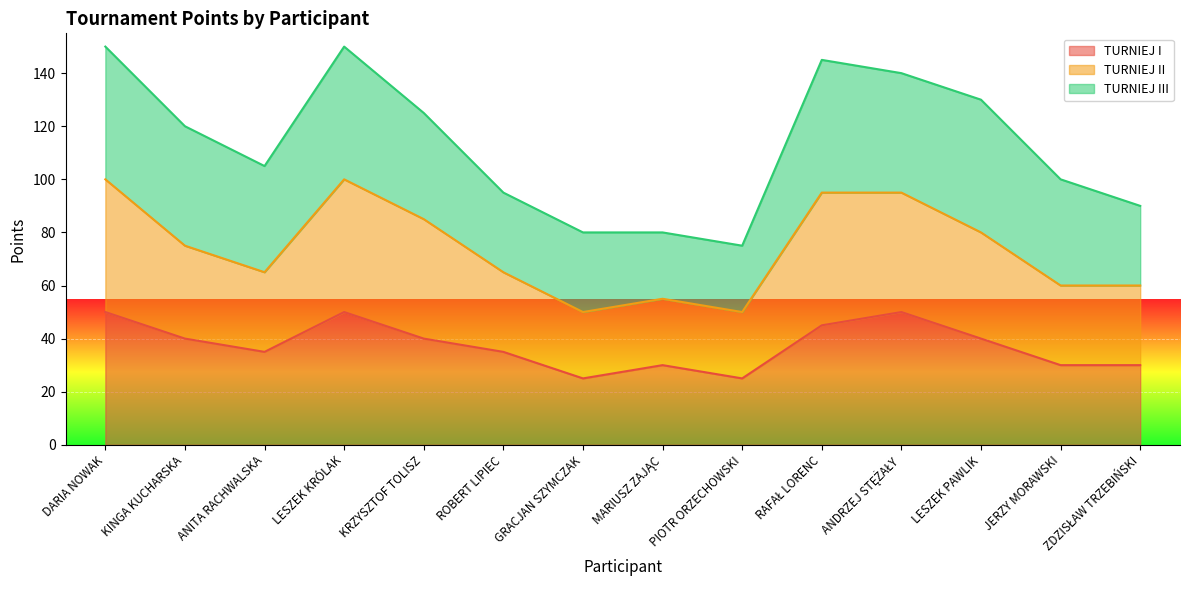

What is the minimum value for TURNIEJ I?

25